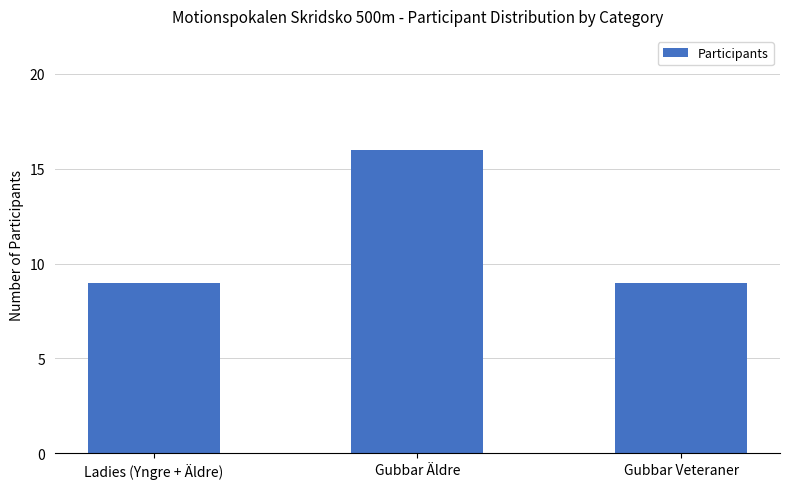

Count the number of data series in this chart.

1